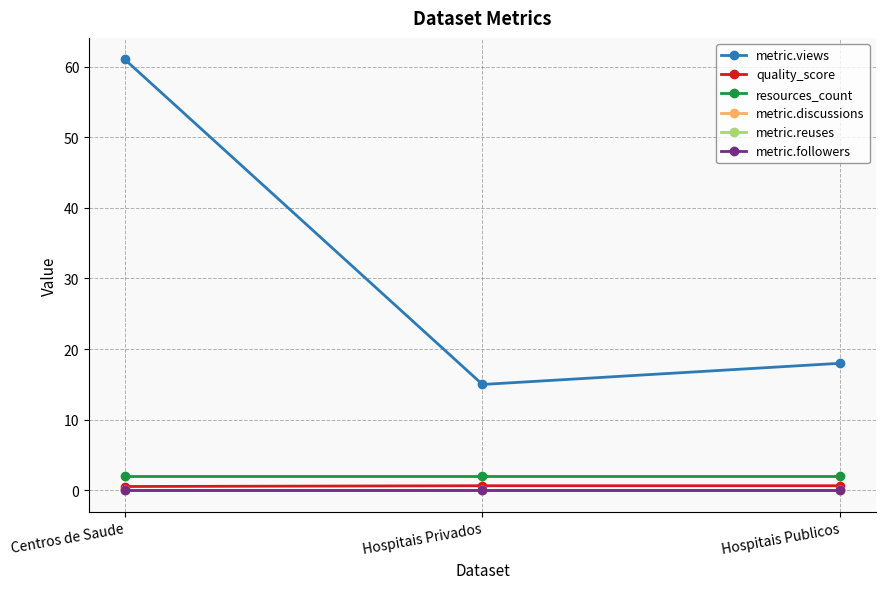

Which series changed the most between Centros de Saude and Hospitais Privados?

metric.views